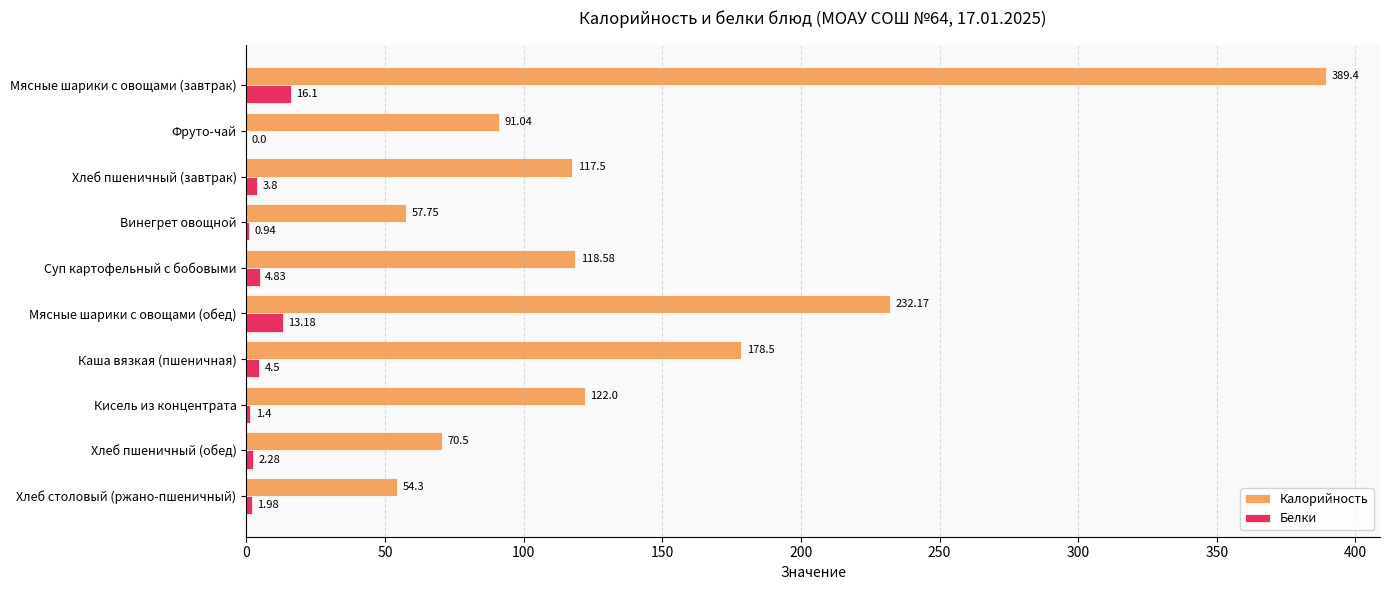

At which label does Белки reach its peak?

Мясные шарики с овощами (завтрак)